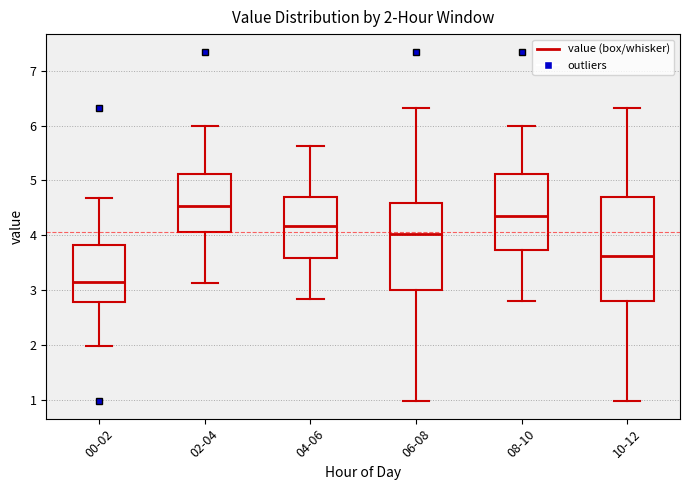

Which box's median line is the lowest?

00-02